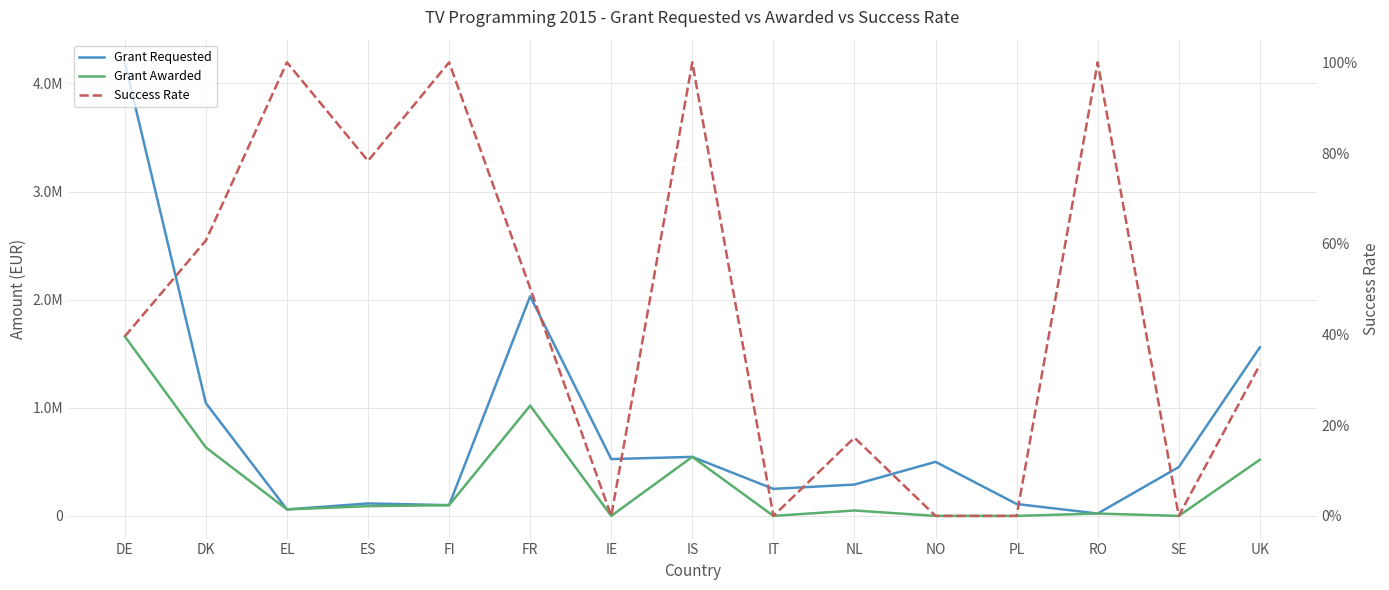

What position from the left is ES?

4